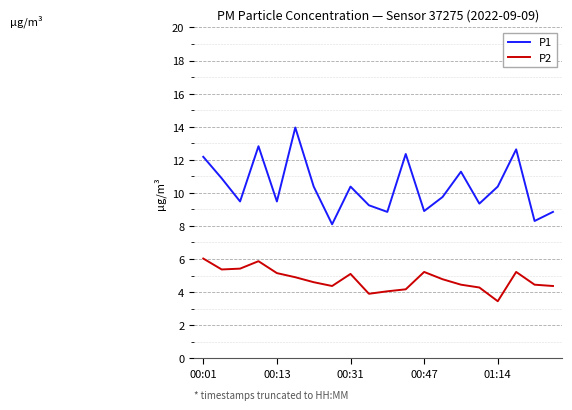

Which series has the largest range (max minus min)?

P1